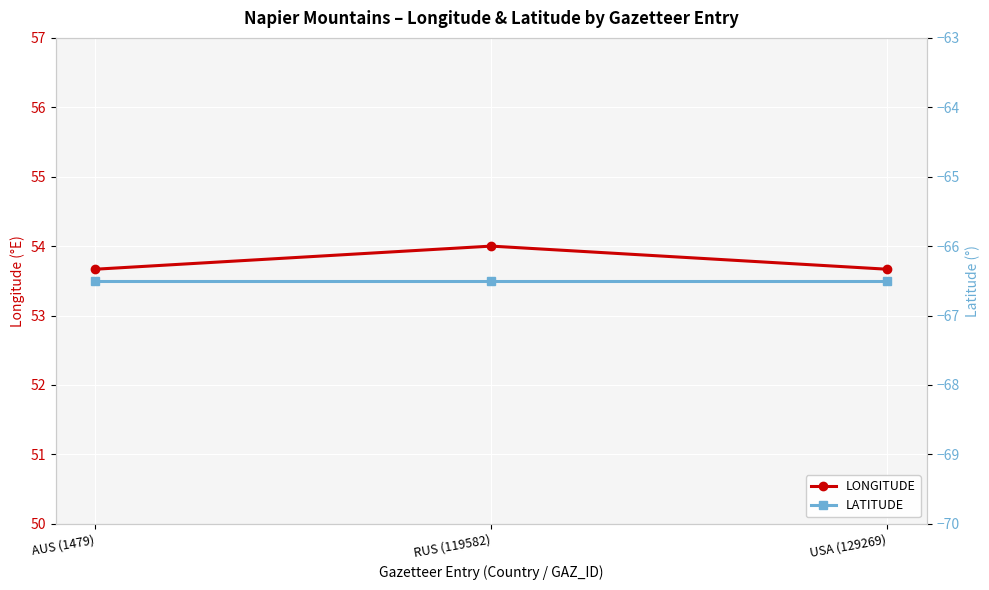

Reading left to right, what are all the values shown in this chart?

LONGITUDE: AUS (1479)=53.7	RUS (119582)=54.0	USA (129269)=53.7
LATITUDE: AUS (1479)=-66.5	RUS (119582)=-66.5	USA (129269)=-66.5